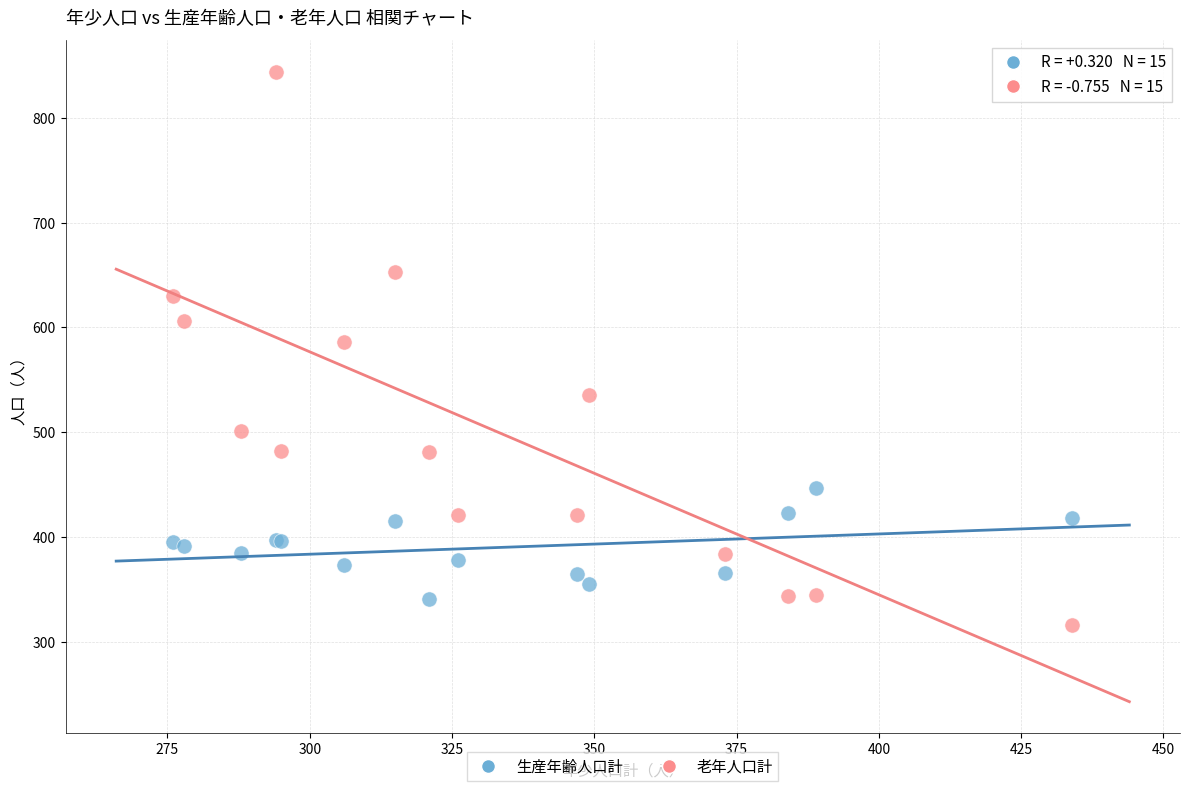

Which series contains the highest Y value?

老年人口計